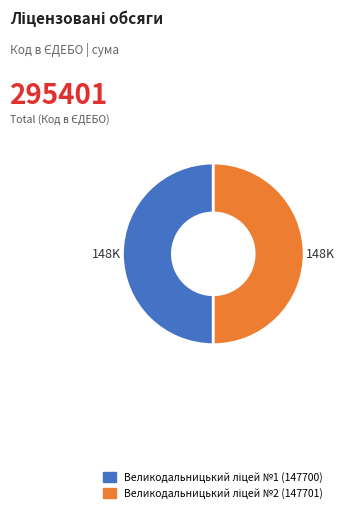

What is the change in value from Великодальницький ліцей №1 (147700) to Великодальницький ліцей №2 (147701)?

+1